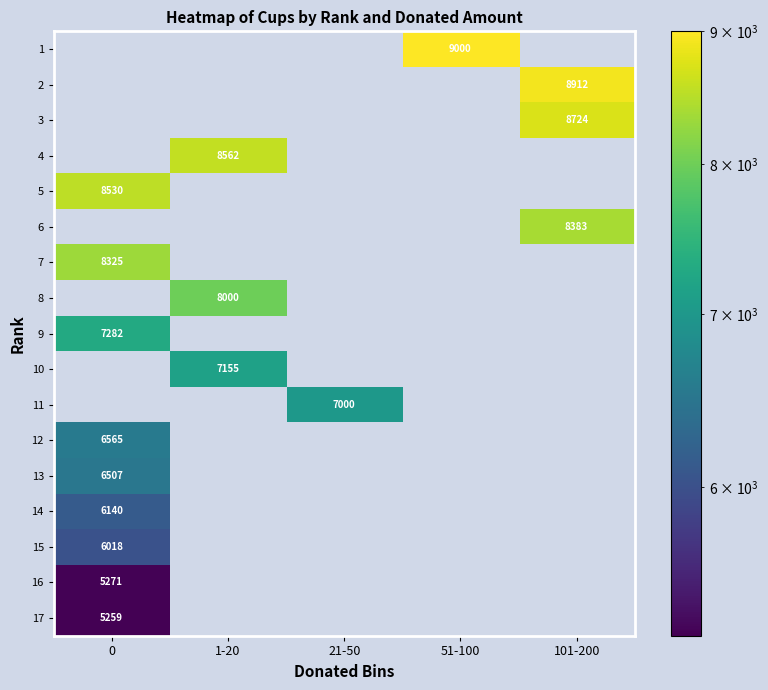

The 7 series shows 5809 at 0. True or false?

False